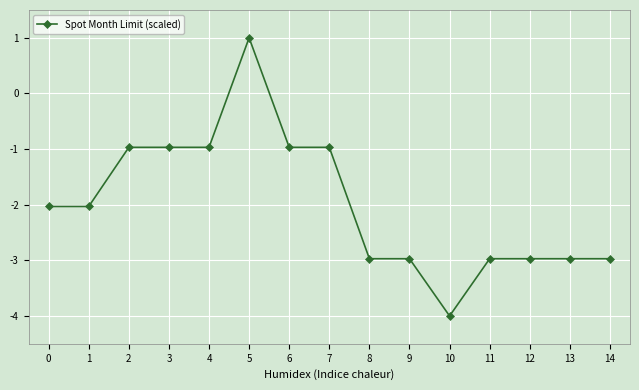

True or false: the data has more than 0 interior local peaks.

True